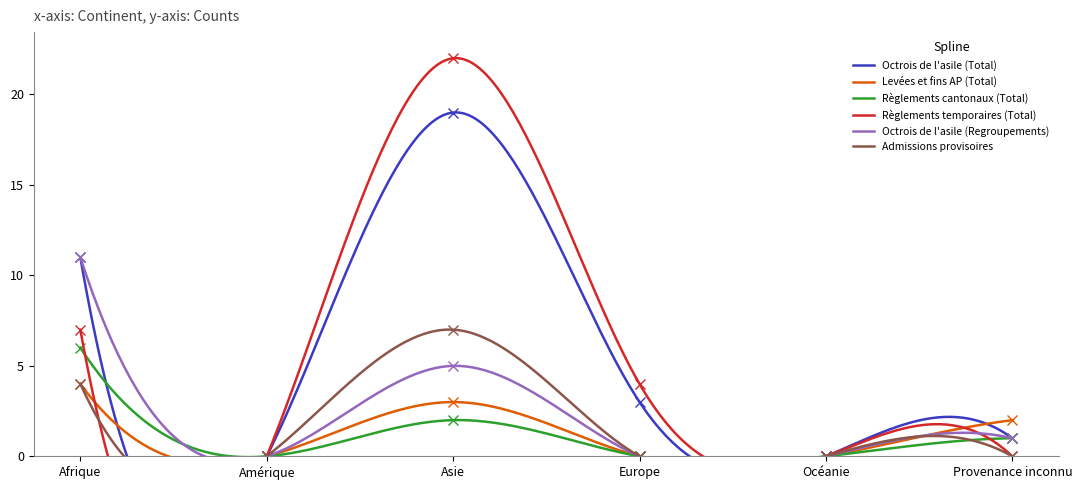

List the series in order of their peak value, highest first.

Règlements temporaires (Total), Octrois de l'asile (Total), Octrois de l'asile (Regroupements), Admissions provisoires, Règlements cantonaux (Total), Levées et fins AP (Total)